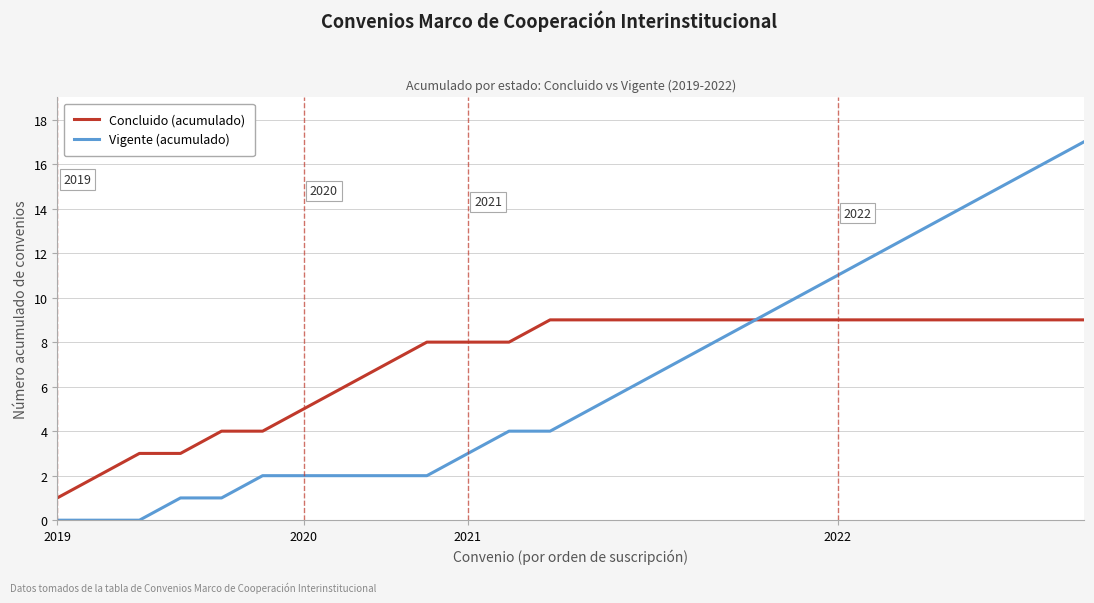

Which series has the widest spread of values?

Vigente (acumulado)